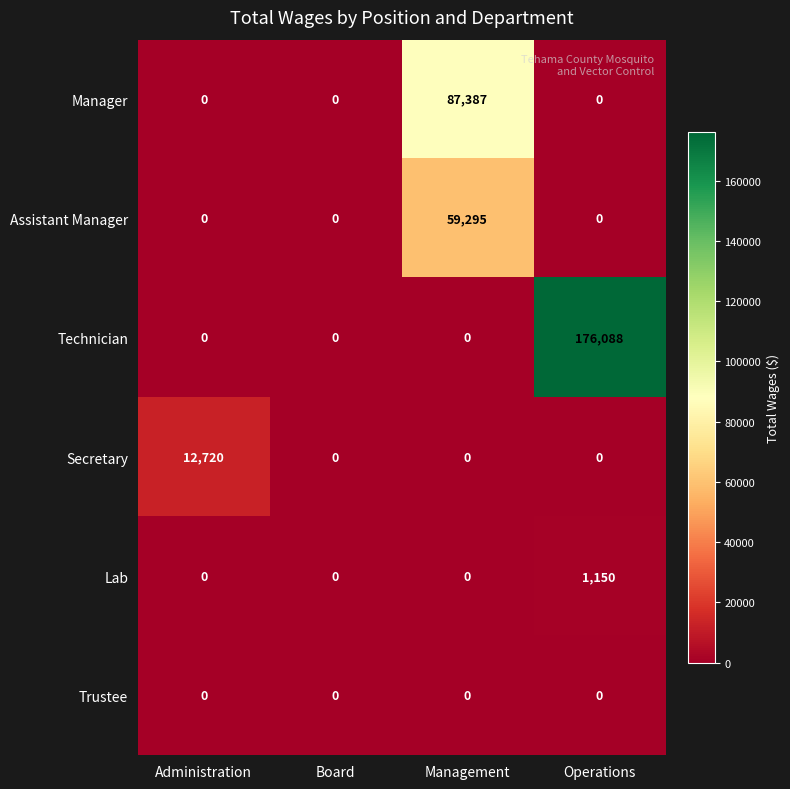

Reading left to right, list all the values displayed in this chart.

Manager: 0	0	87387	0
Assistant Manager: 0	0	59295	0
Technician: 0	0	0	176088
Secretary: 12720	0	0	0
Lab: 0	0	0	1150
Trustee: 0	0	0	0